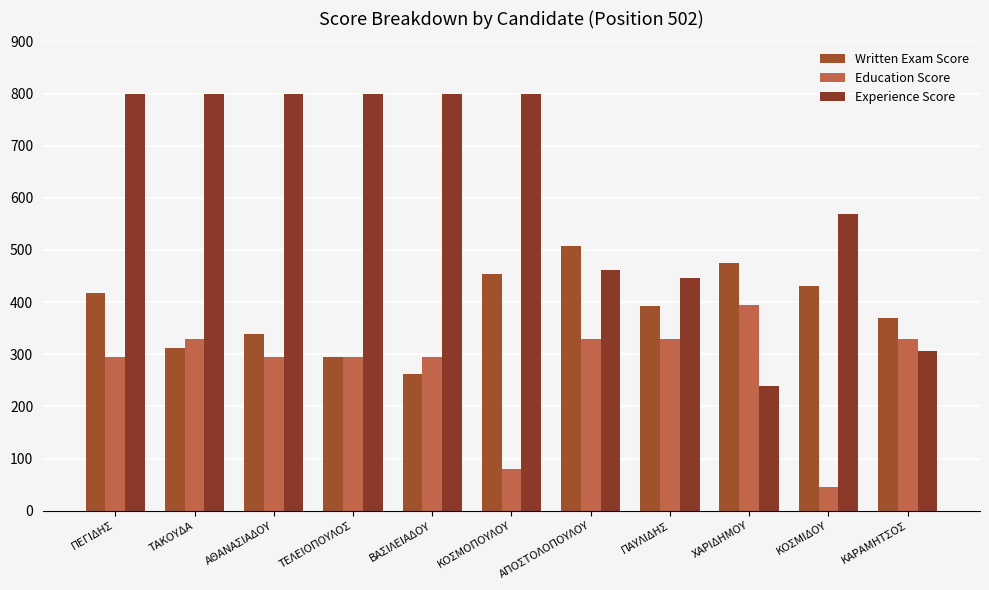

Does the chart contain stacked bars?

No